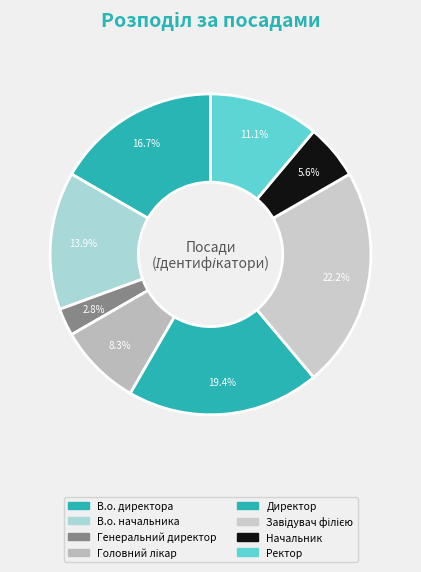

How much of the chart is everything except Ректор?

88.9%